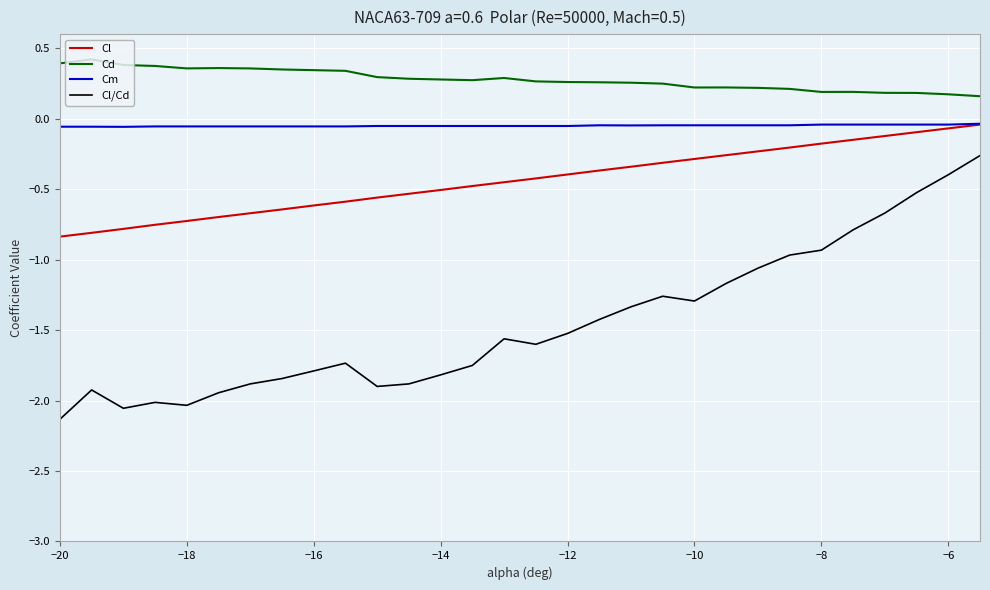

Which series has the largest total across all categories?

Cd